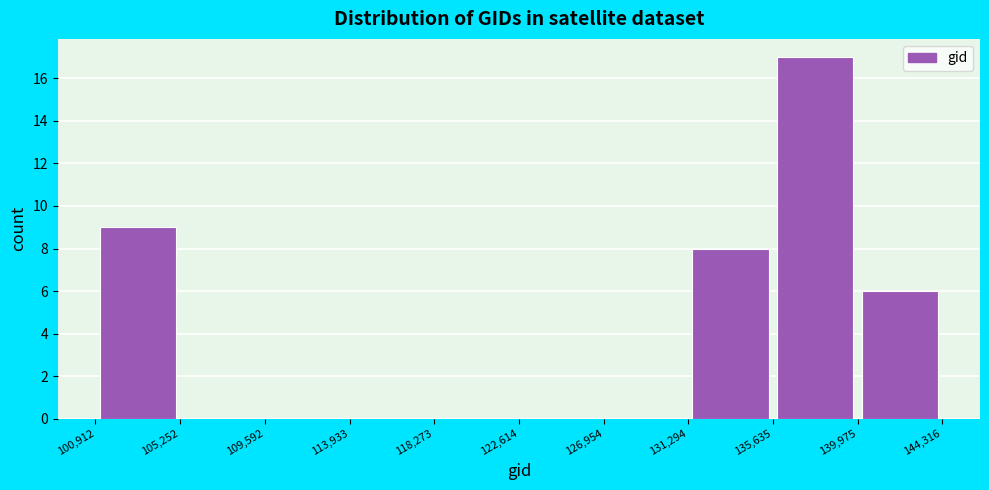

Reading left to right, list every bar in this chart as the range it spans on the x-axis followed by its height. The values are not printed on the chart, so give them approximately, as read against the axis.

100,912 to 105,252: 9
105,252 to 109,592: 0
109,592 to 113,933: 0
113,933 to 118,273: 0
118,273 to 122,614: 0
122,614 to 126,954: 0
126,954 to 131,294: 0
131,294 to 135,635: 8
135,635 to 139,975: 17
139,975 to 144,316: 6